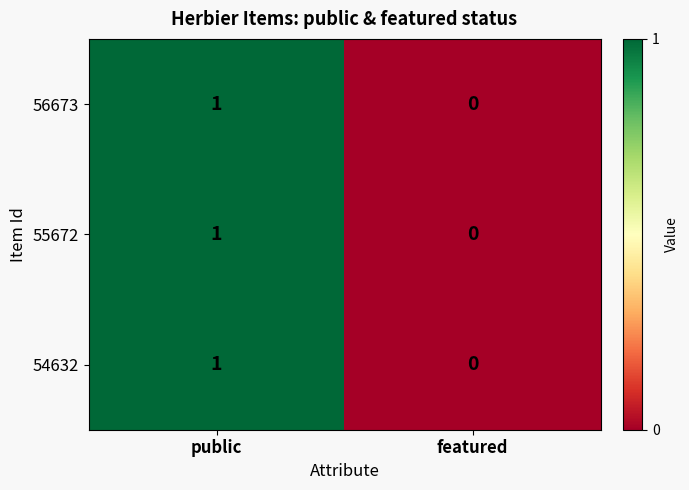

How many categories are shown in the chart?

2